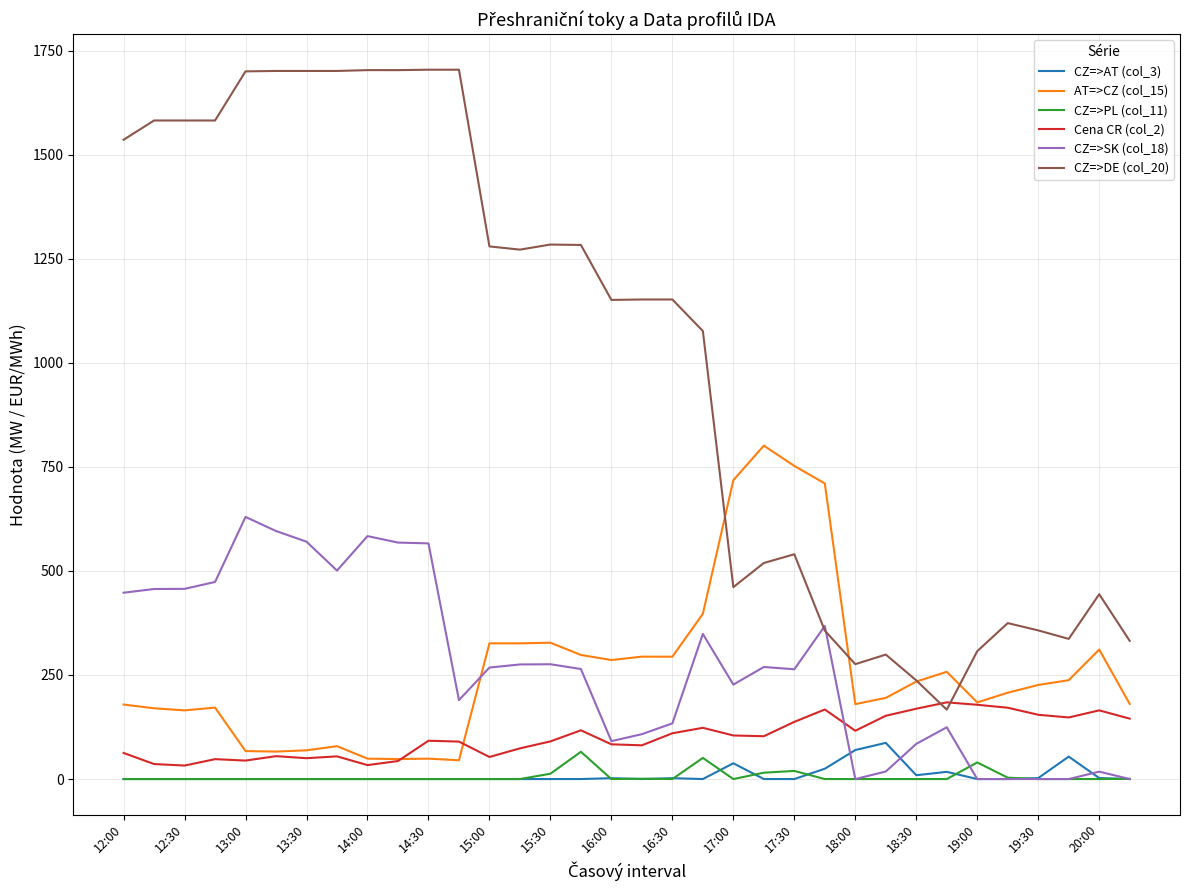

What is the maximum value for CZ=>SK (col_18)?

629.7